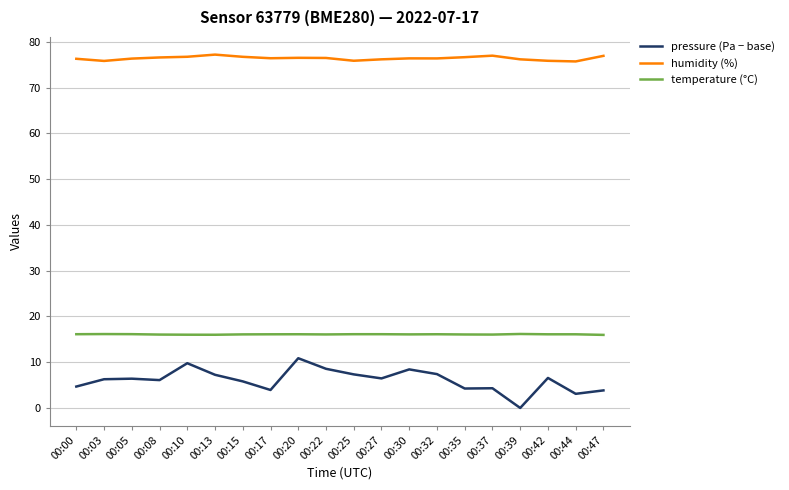

At which category does the chart reach its minimum across all series?

00:39